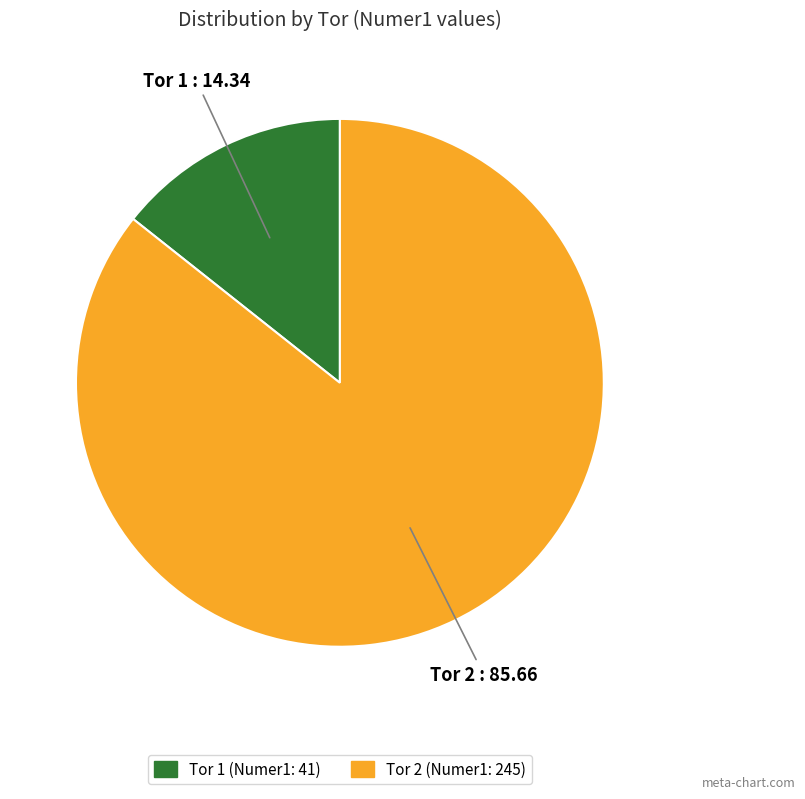

Do Tor 1 (Numer1: 41) and Tor 2 (Numer1: 245) together represent more than half of the pie?

Yes